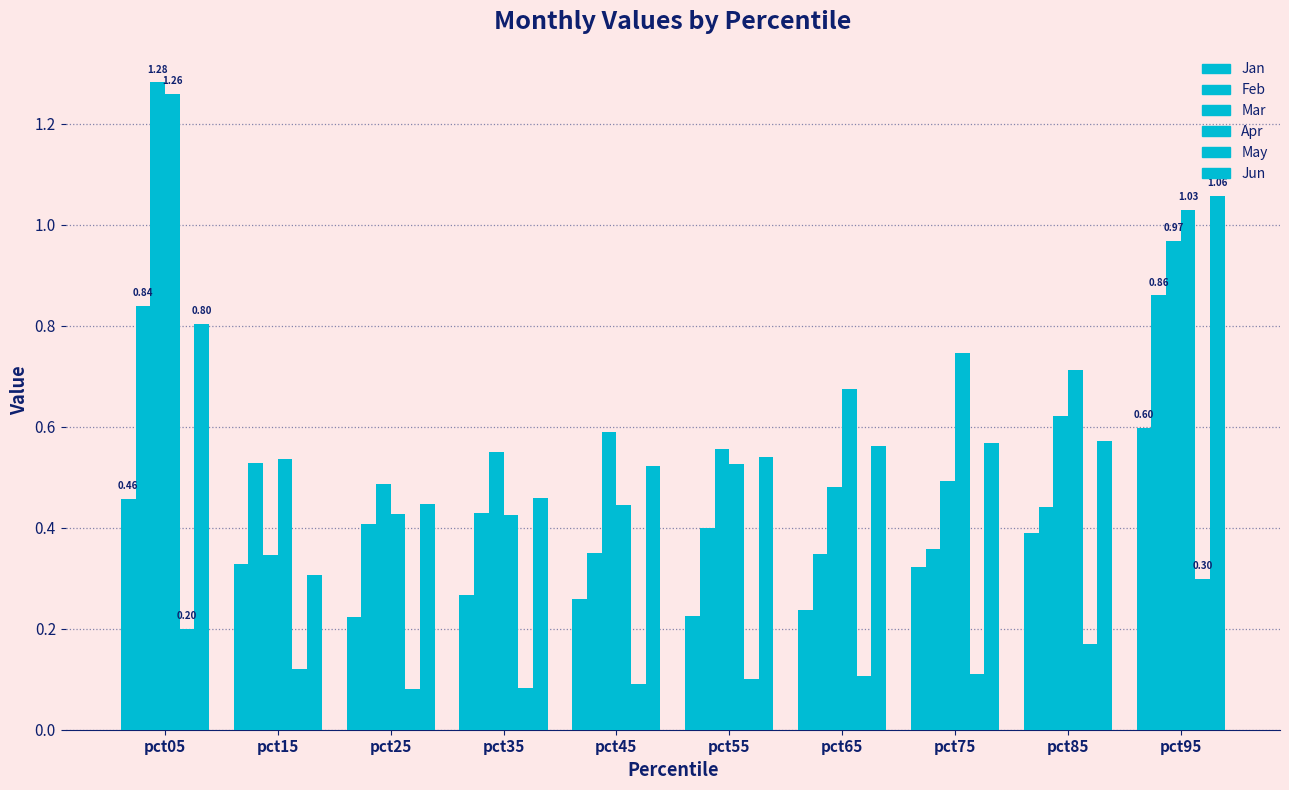

What is the sum of the Jan values at pct45 and pct85?

0.6